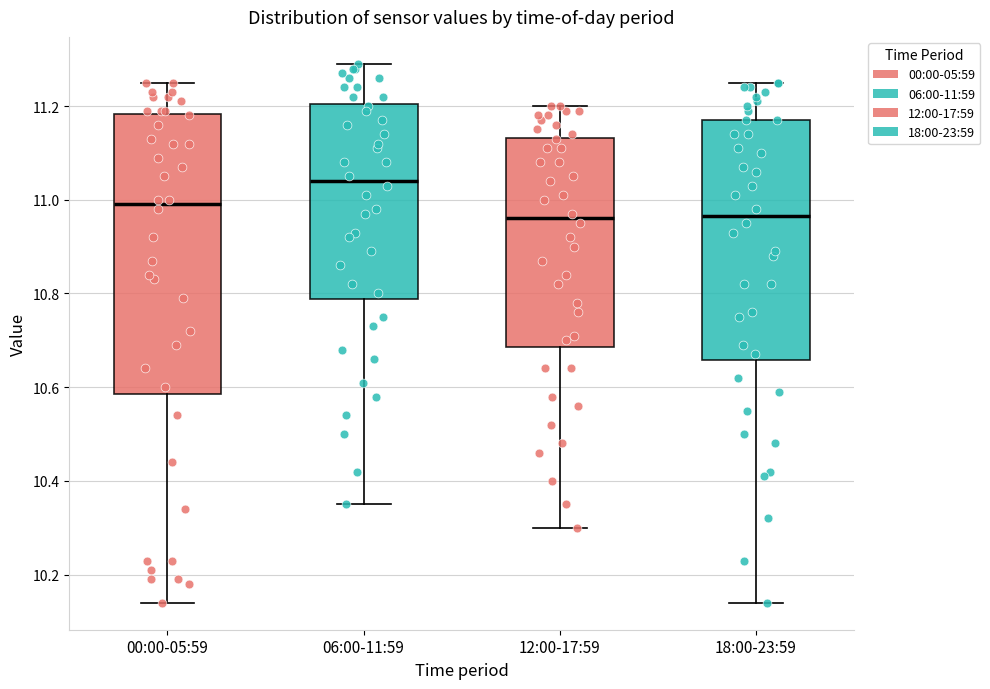

Reading left to right, transcribe this box plot: for each box, give where its median line is, the range the box spans, and where its two whiskers end, as read against the y-axis. The values are not printed on the chart, so give them approximately, as read against the axis.

00:00-05:59: median 11.00, box 10.58 to 11.18, whiskers 10.14 to 11.26
06:00-11:59: median 11.04, box 10.78 to 11.20, whiskers 10.36 to 11.30
12:00-17:59: median 10.96, box 10.68 to 11.14, whiskers 10.30 to 11.20
18:00-23:59: median 10.96, box 10.66 to 11.18, whiskers 10.14 to 11.26